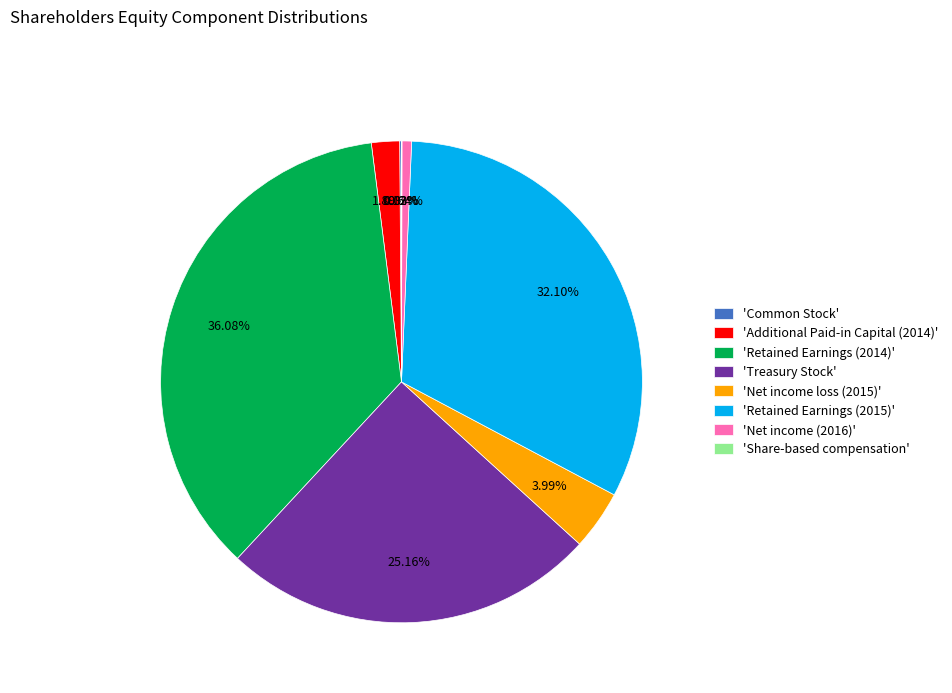

Is the sum of 'Retained Earnings (2014)' and 'Treasury Stock' greater than half?

Yes